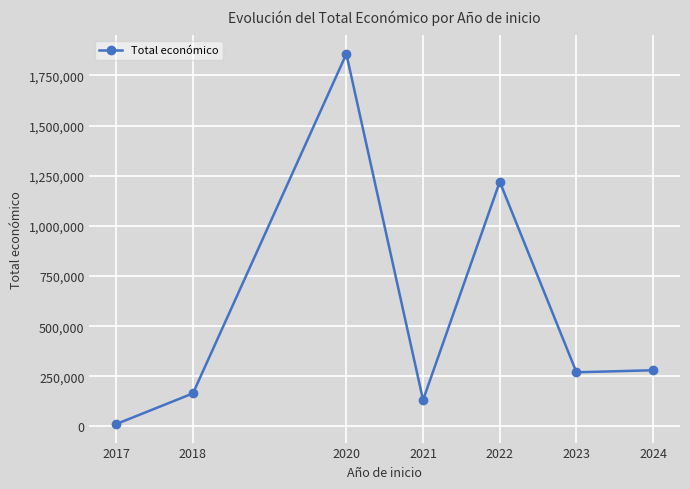

How many lines are shown in the chart?

1